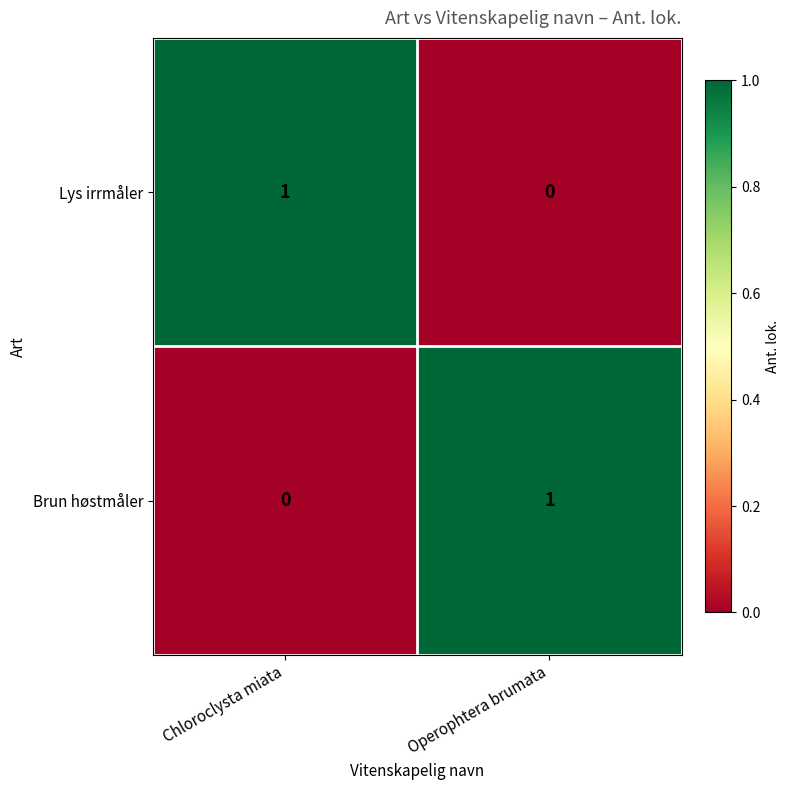

Rank the series at Chloroclysta miata from highest to lowest value.

Lys irrmåler, Brun høstmåler